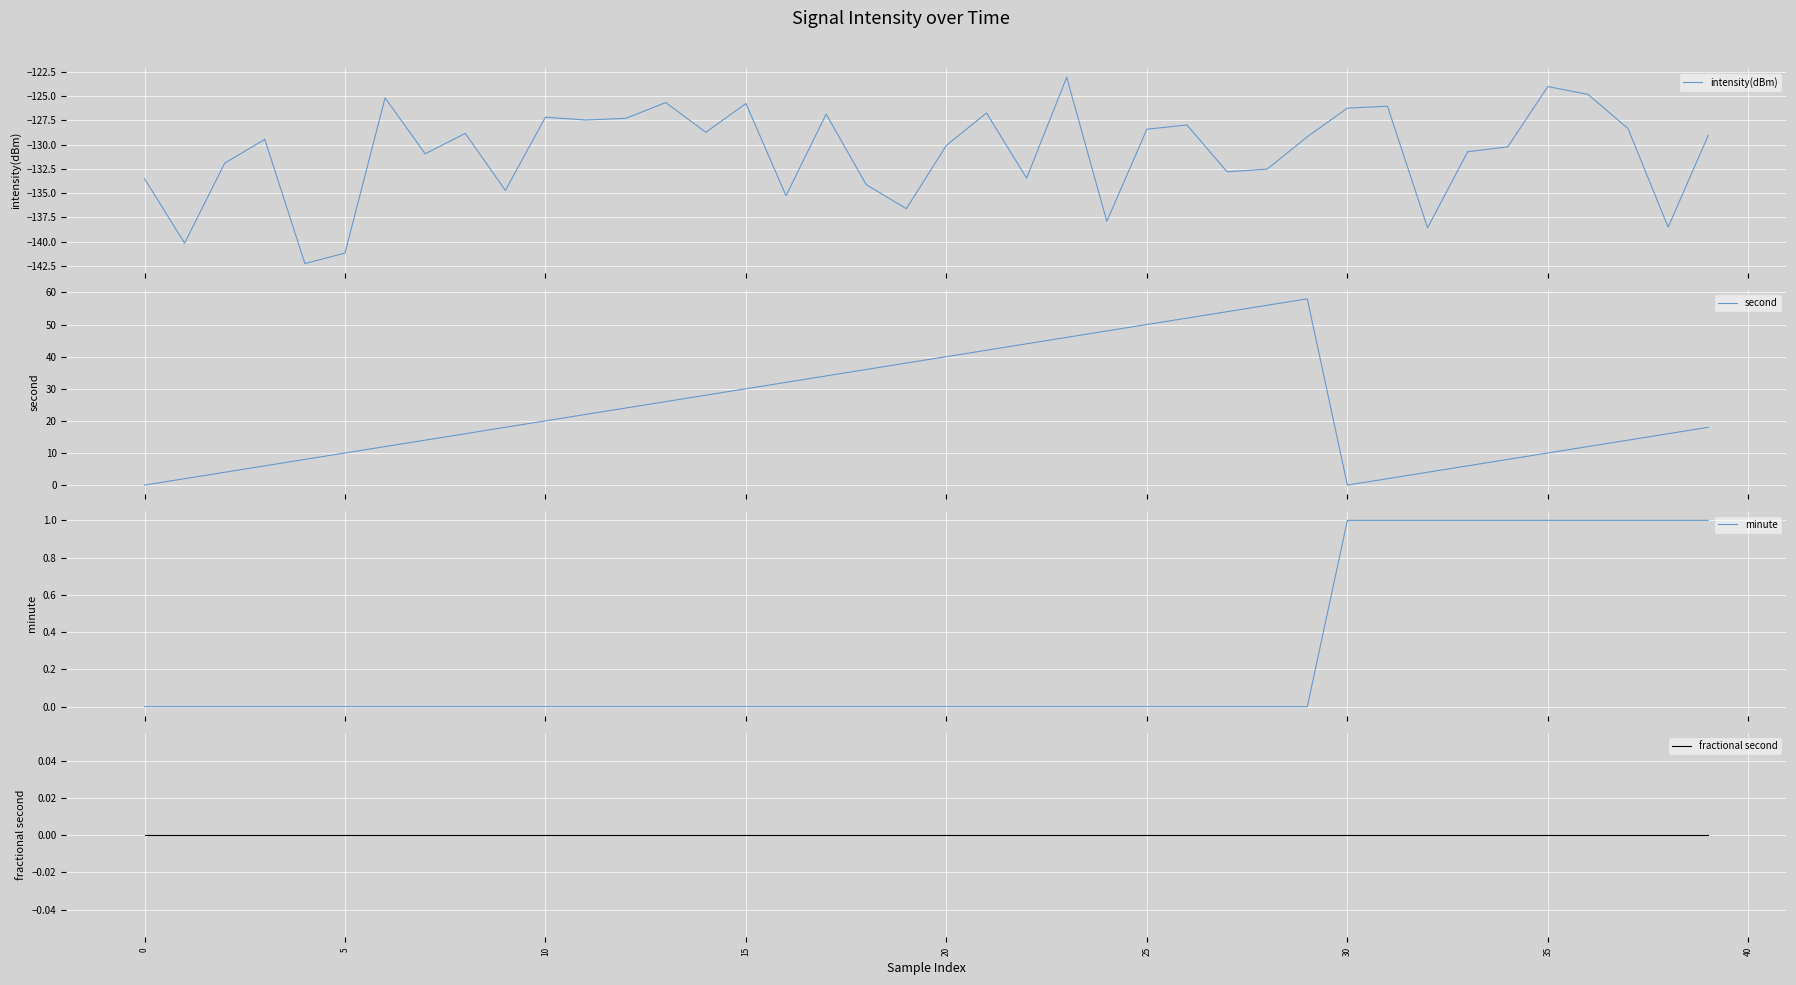

True or false: minute and second cross at least once.

True